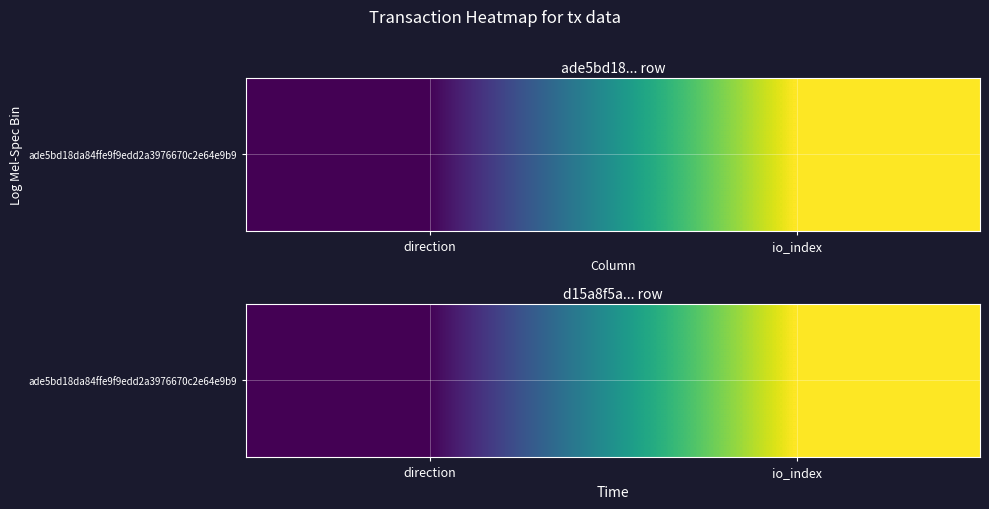

Is it true that the value at io_index is 5?

True